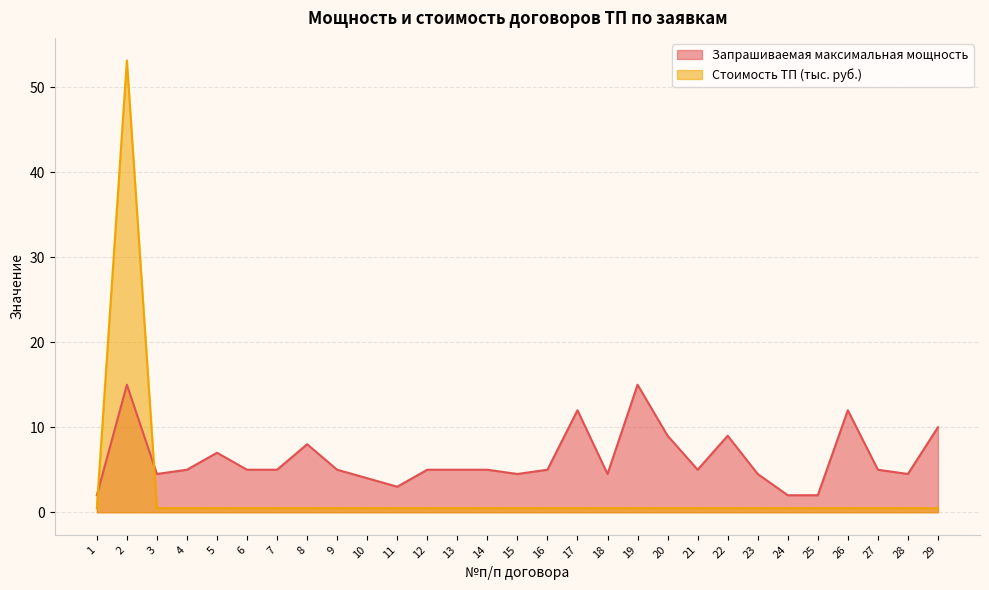

How many series are shown in this chart?

2